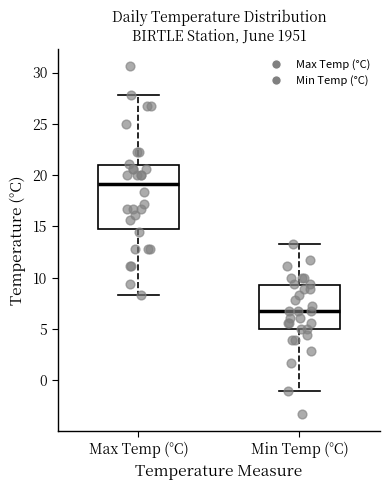

Which box's median line is the highest?

Max Temp (°C)